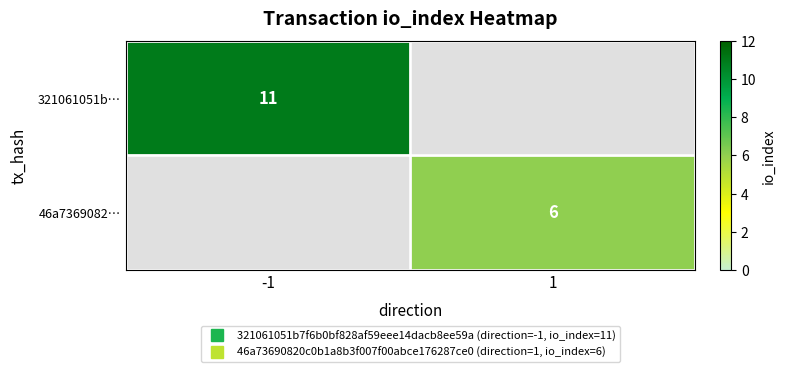

True or false: 321061051b… has a value of 11.0 at -1.

True